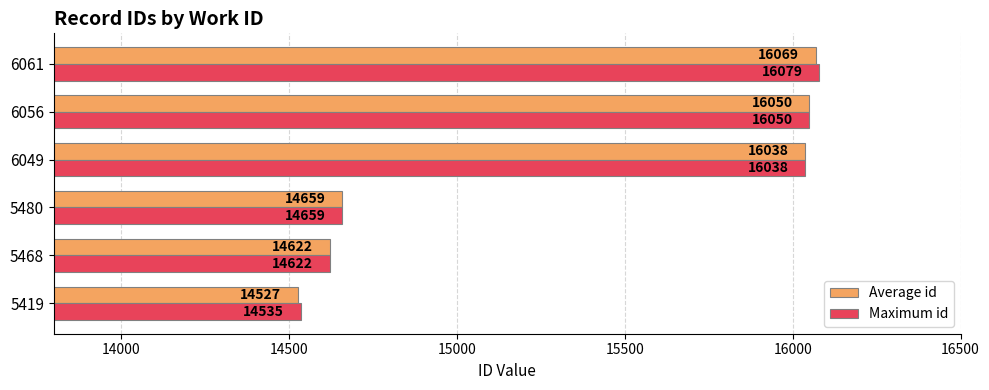

Is it true that Maximum id equals 16050.0 at 6056?

True